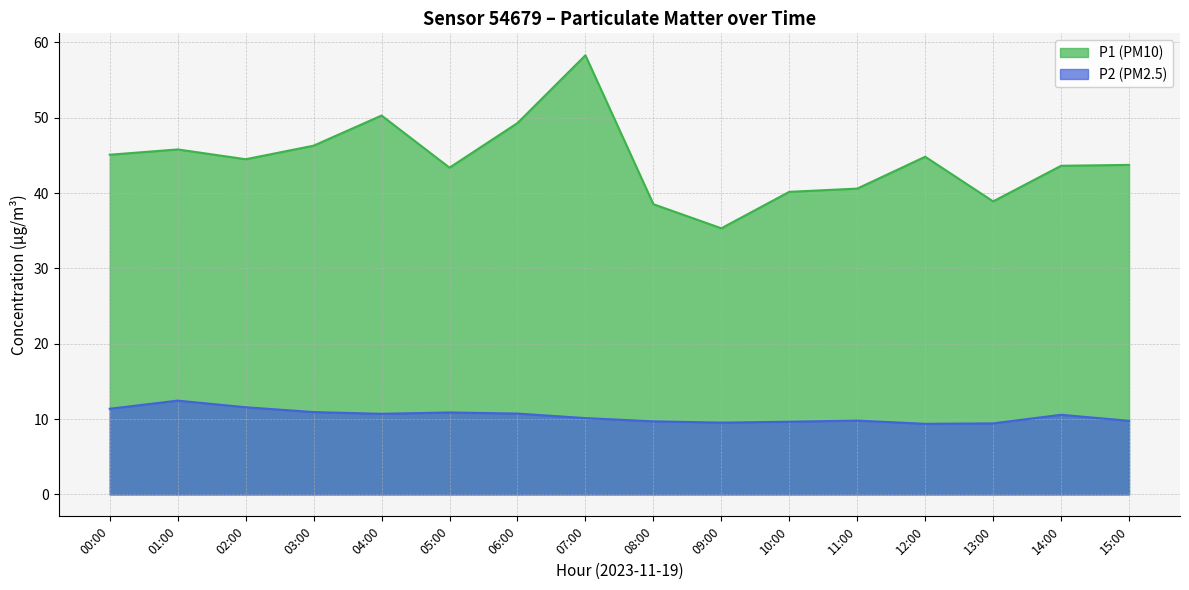

Which series has the largest range (max minus min)?

P1